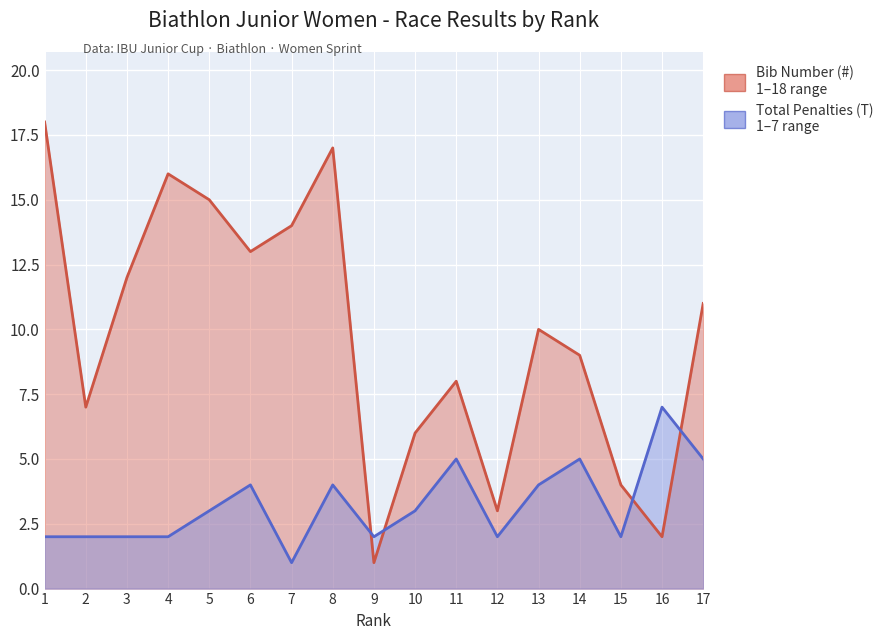

How many lines are shown in the chart?

2